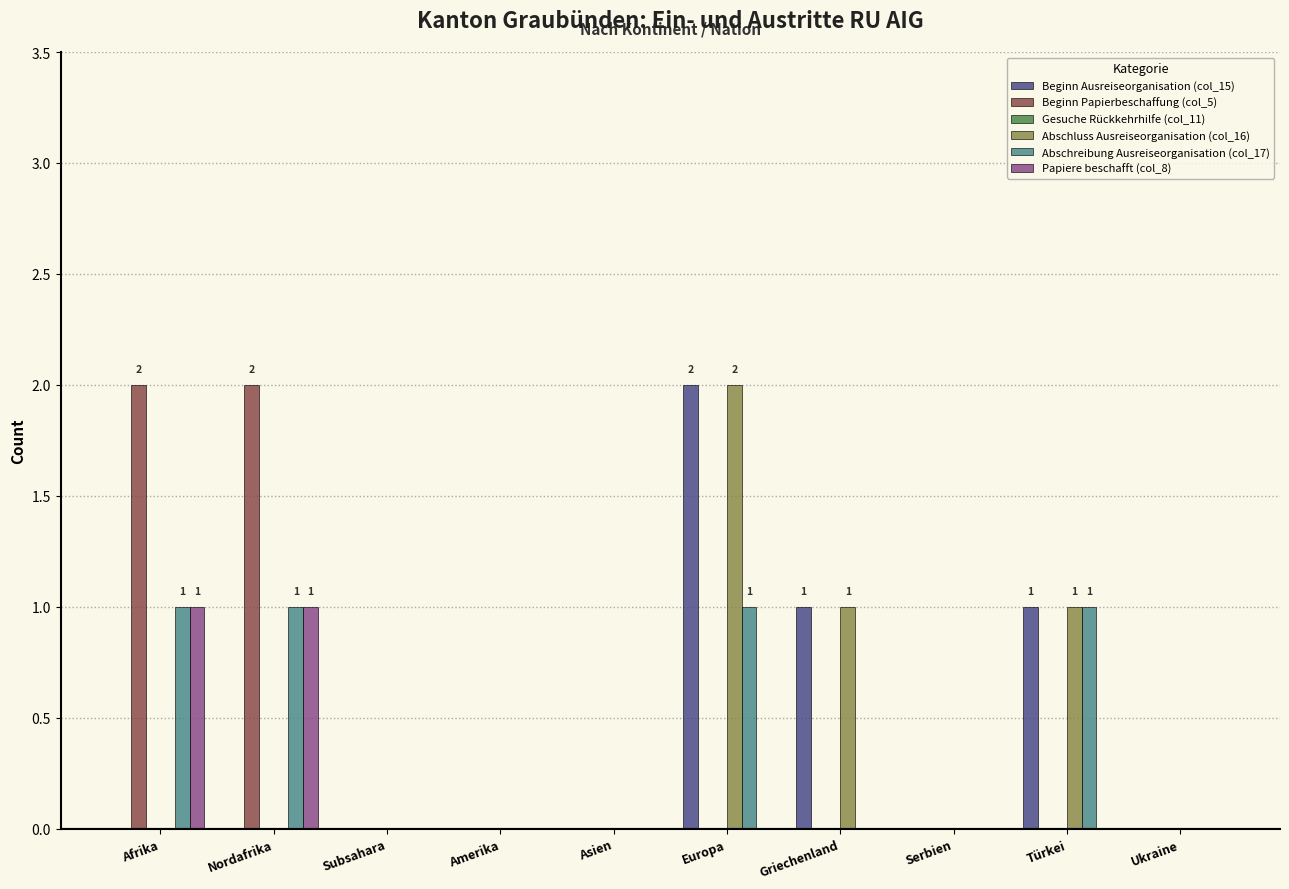

The Beginn Papierbeschaffung (col_5) series shows -1 at Europa. True or false?

False